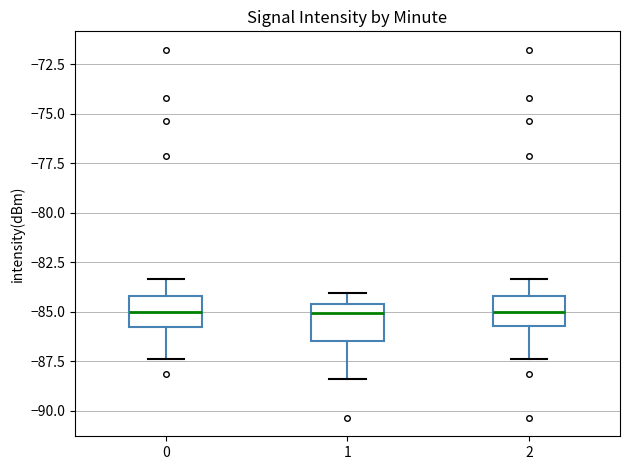

Reading left to right, transcribe this box plot: for each box, give where its median line is, the range the box spans, and where its two whiskers end, as read against the y-axis. The values are not printed on the chart, so give them approximately, as read against the axis.

0: median -85.0, box -85.5 to -84.0, whiskers -87.5 to -83.5
1: median -85.0, box -86.5 to -84.5, whiskers -88.5 to -84.0
2: median -85.0, box -85.5 to -84.0, whiskers -87.5 to -83.5